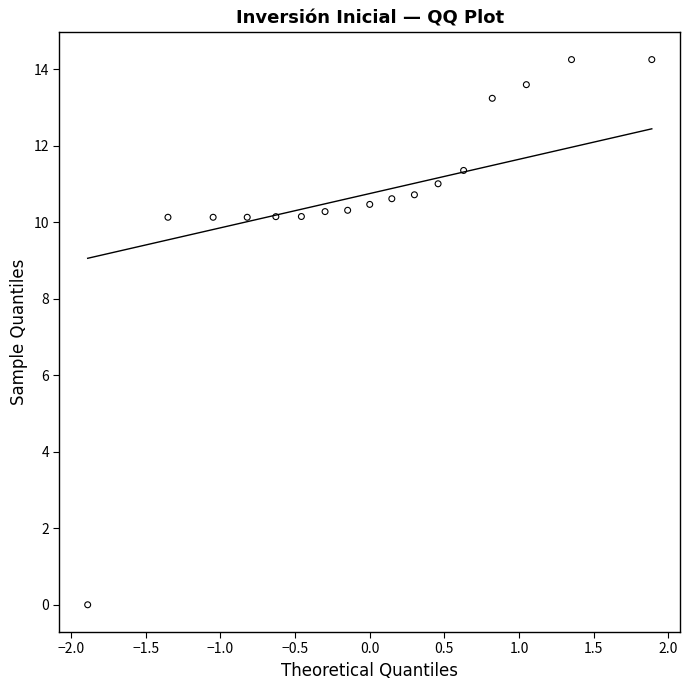

What is the range of X values (max minus min)?

3.8